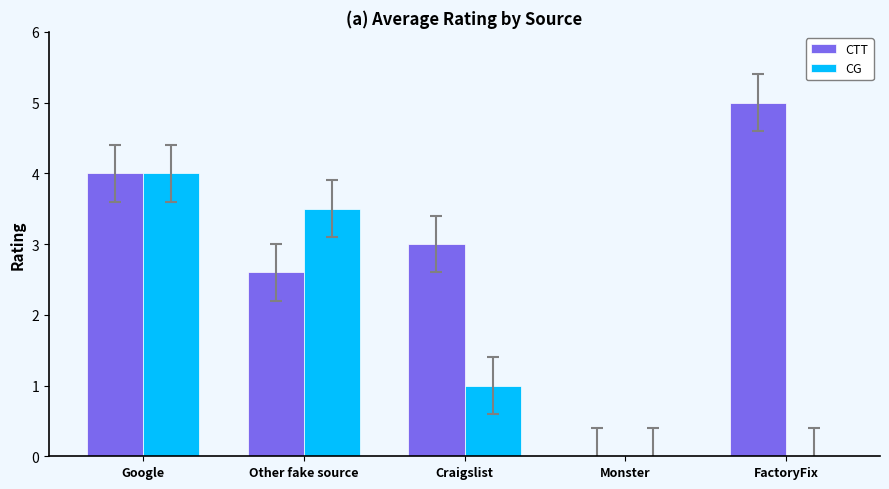

Is the value of CTT at Google greater than the value of CG at Monster?

Yes